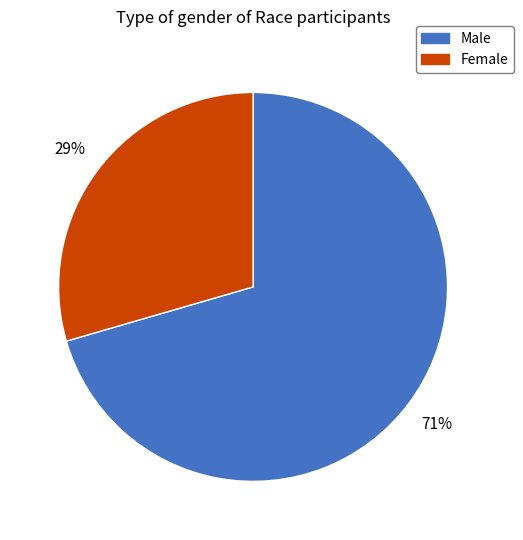

Is there a majority slice in this chart?

Yes